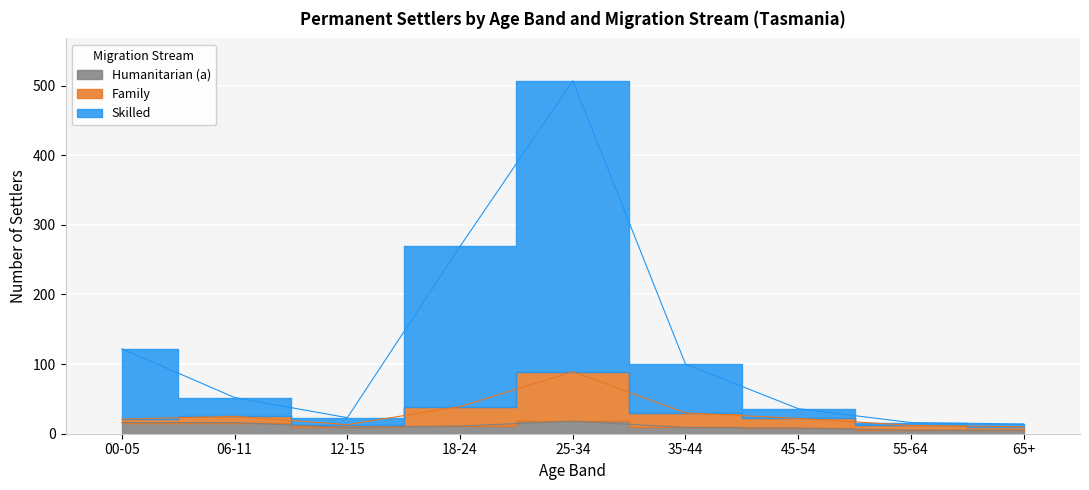

True or false: Family has more than 2 points higher than both neighbors.

False